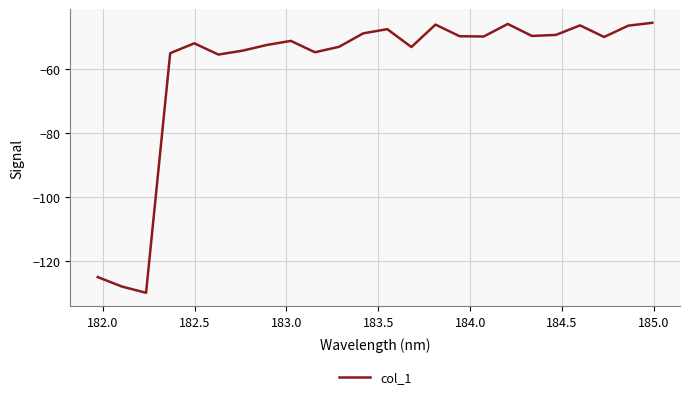

What is the maximum value shown in the chart?

-45.6